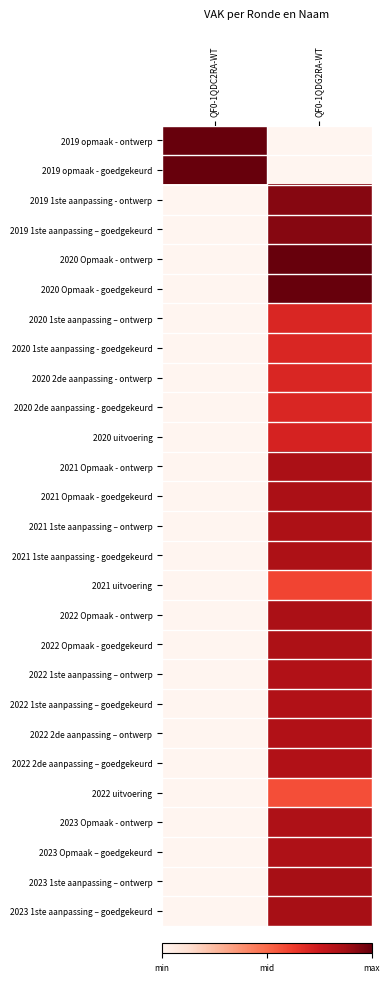

At which category is the sum across all series the highest?

QF0-1QDG2RA-WT